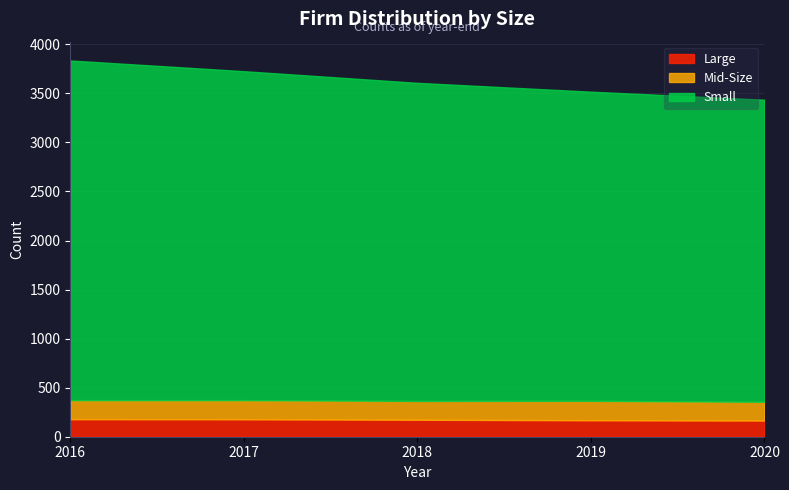

How many lines are shown in the chart?

3